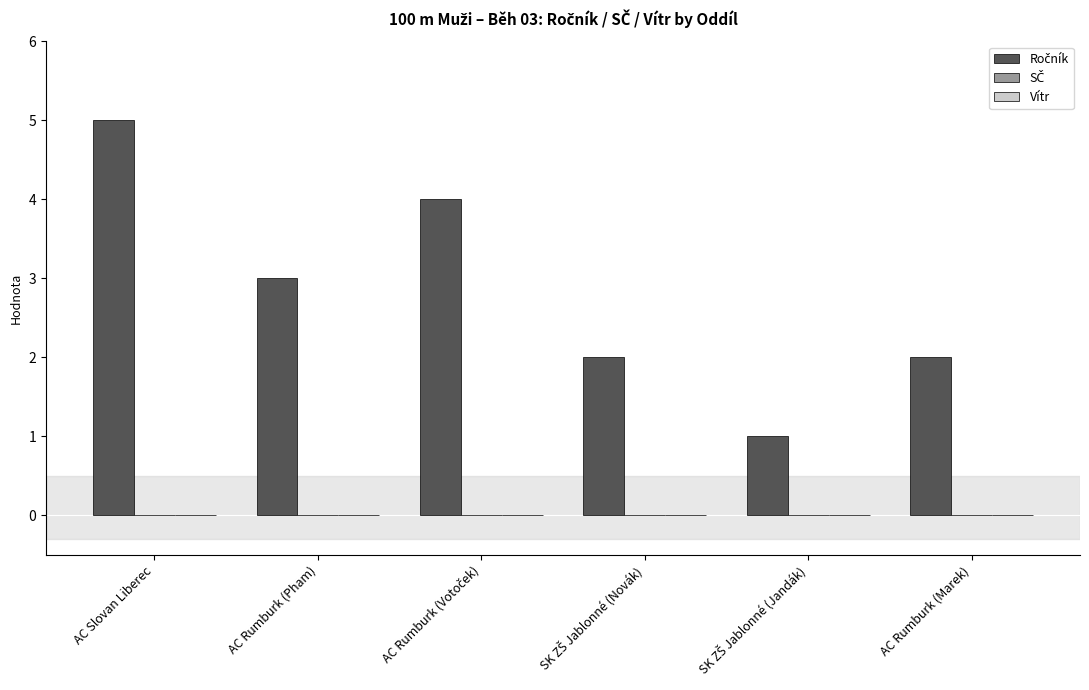

What is the label of the 2nd bar from the left?

AC Rumburk (Pham)